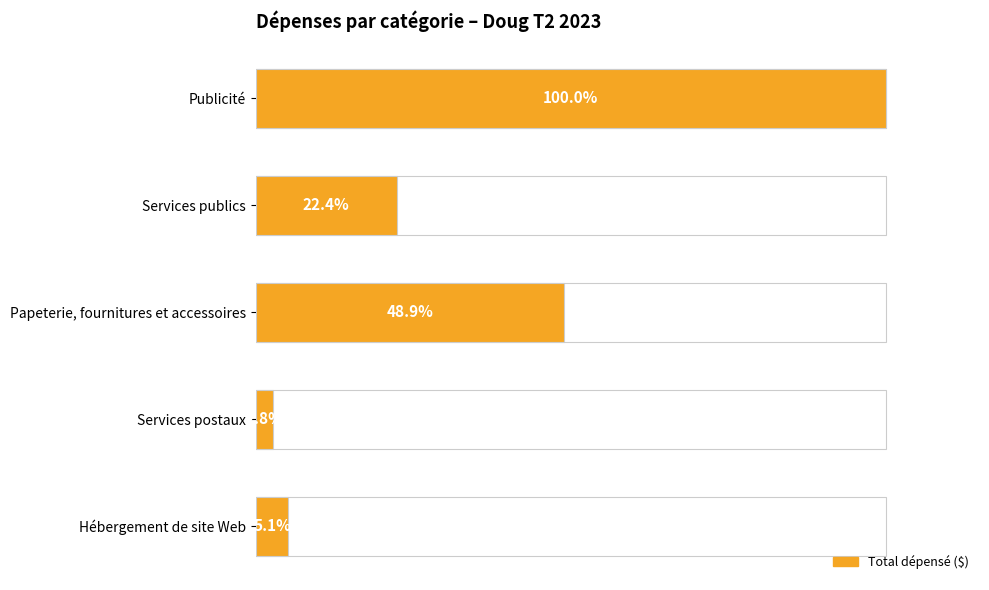

What is the value of the 2nd bar from the left?

498.2